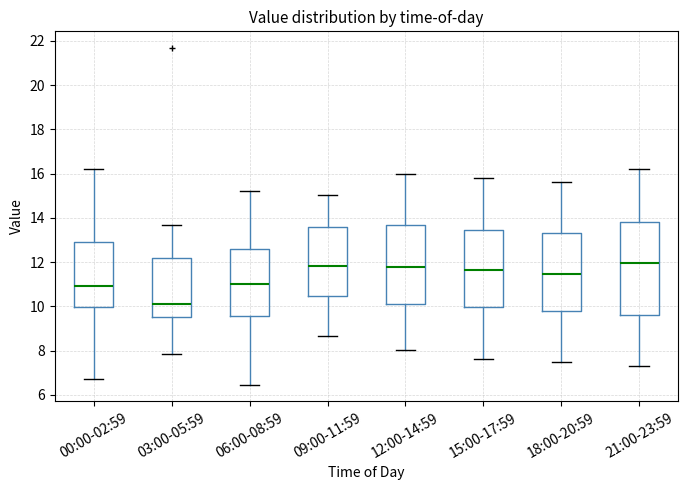

Where does the lower whisker of the box for 21:00-23:59 end on the y-axis? The values are not printed on the chart, so give them approximately, as read against the axis.

7.4